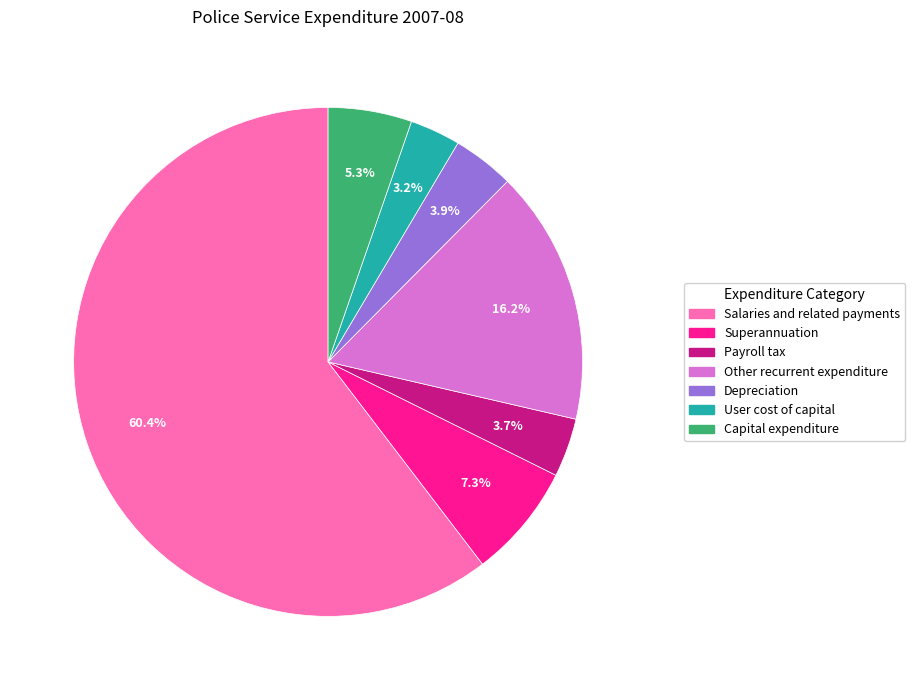

The Other recurrent expenditure slice represents 16% of the pie. True or false?

True